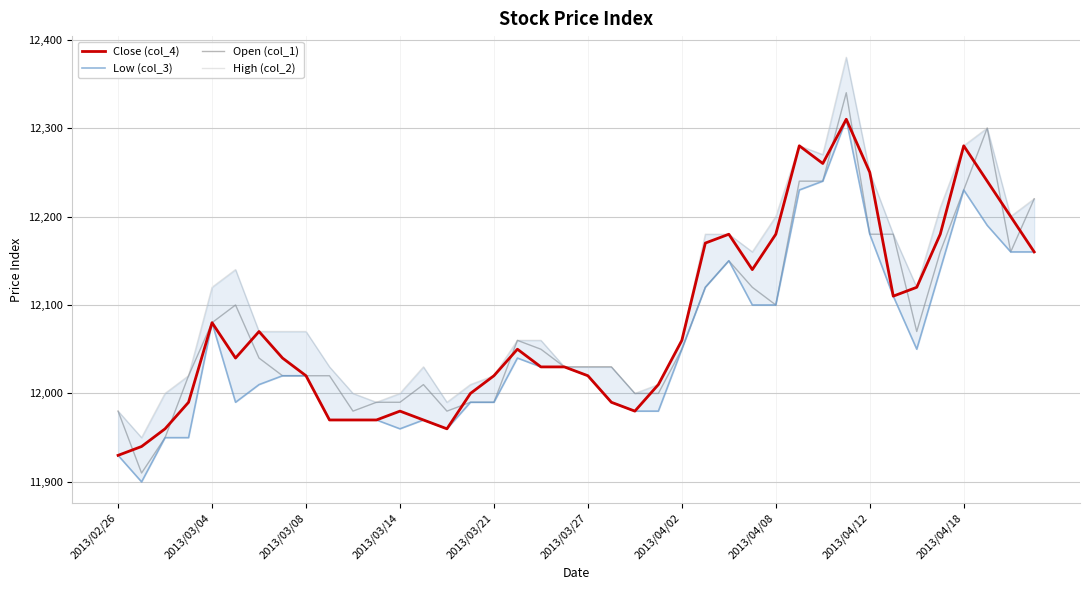

What is the maximum value for Open (col_1)?

12340